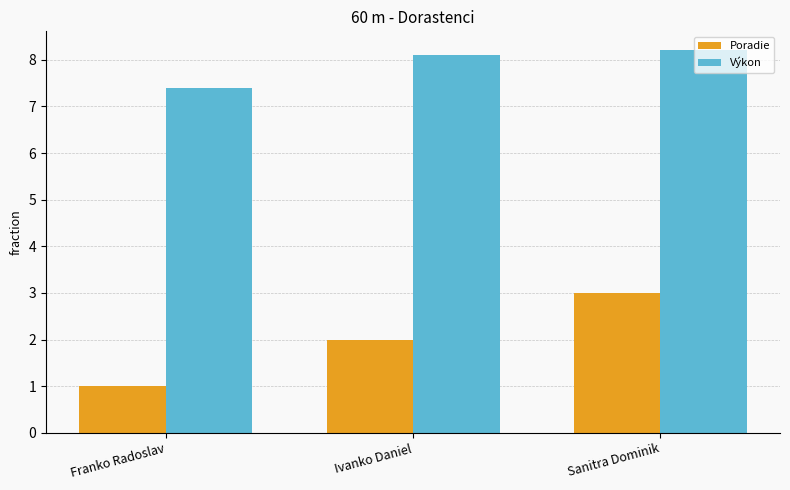

What is the sum of all Poradie values?

6.0